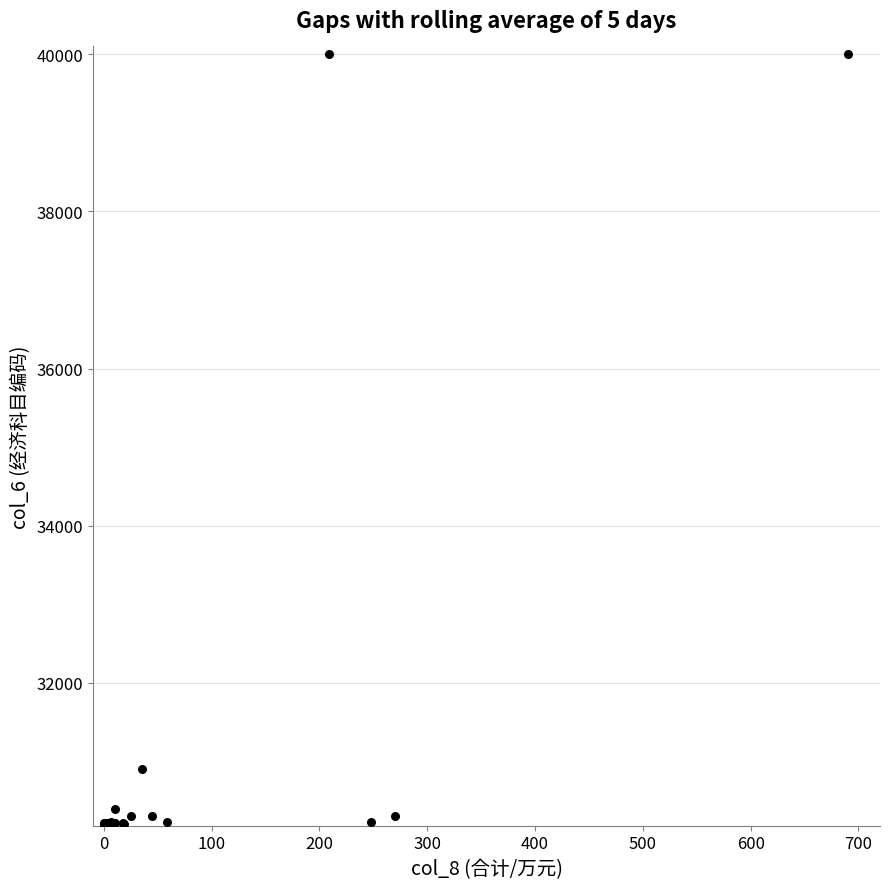

What Y value in the scatter plot is closest to 35100?

30902